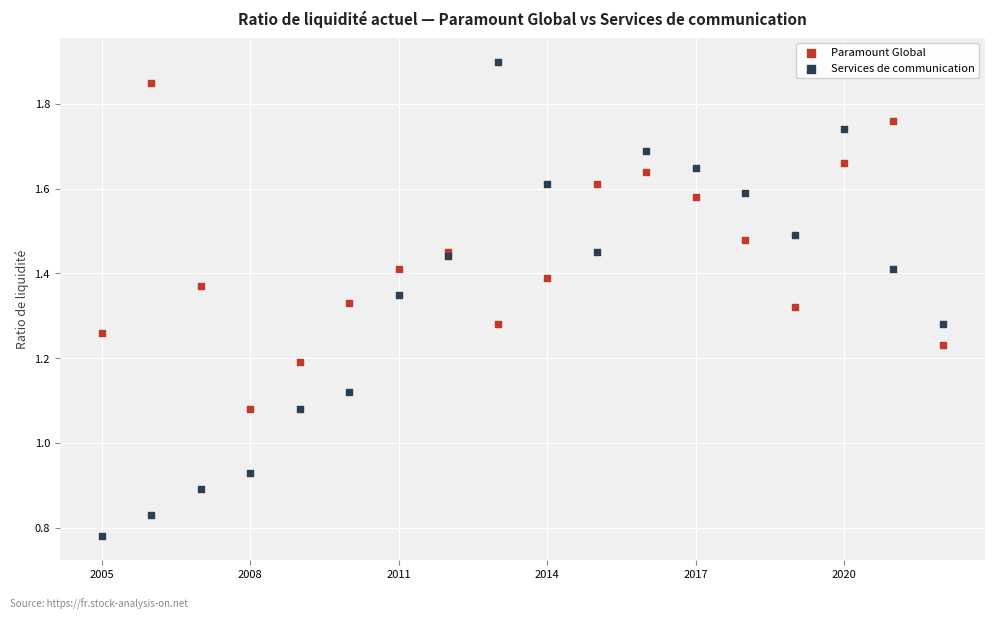

Which series has the widest spread of Y values?

Services de communication